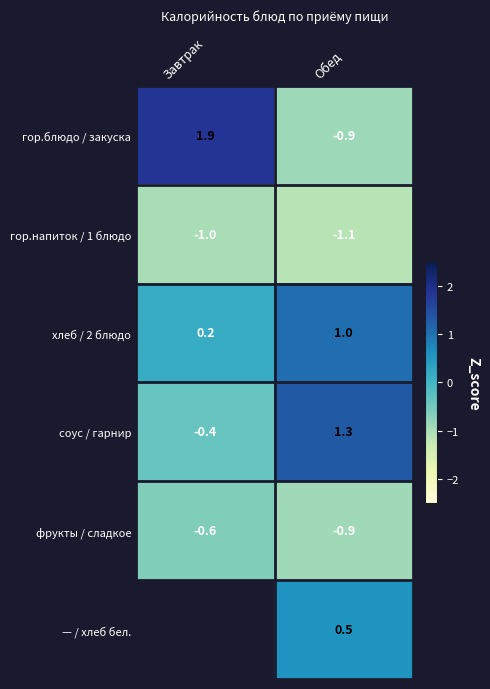

Which has a higher value, Обед or Завтрак?

Завтрак